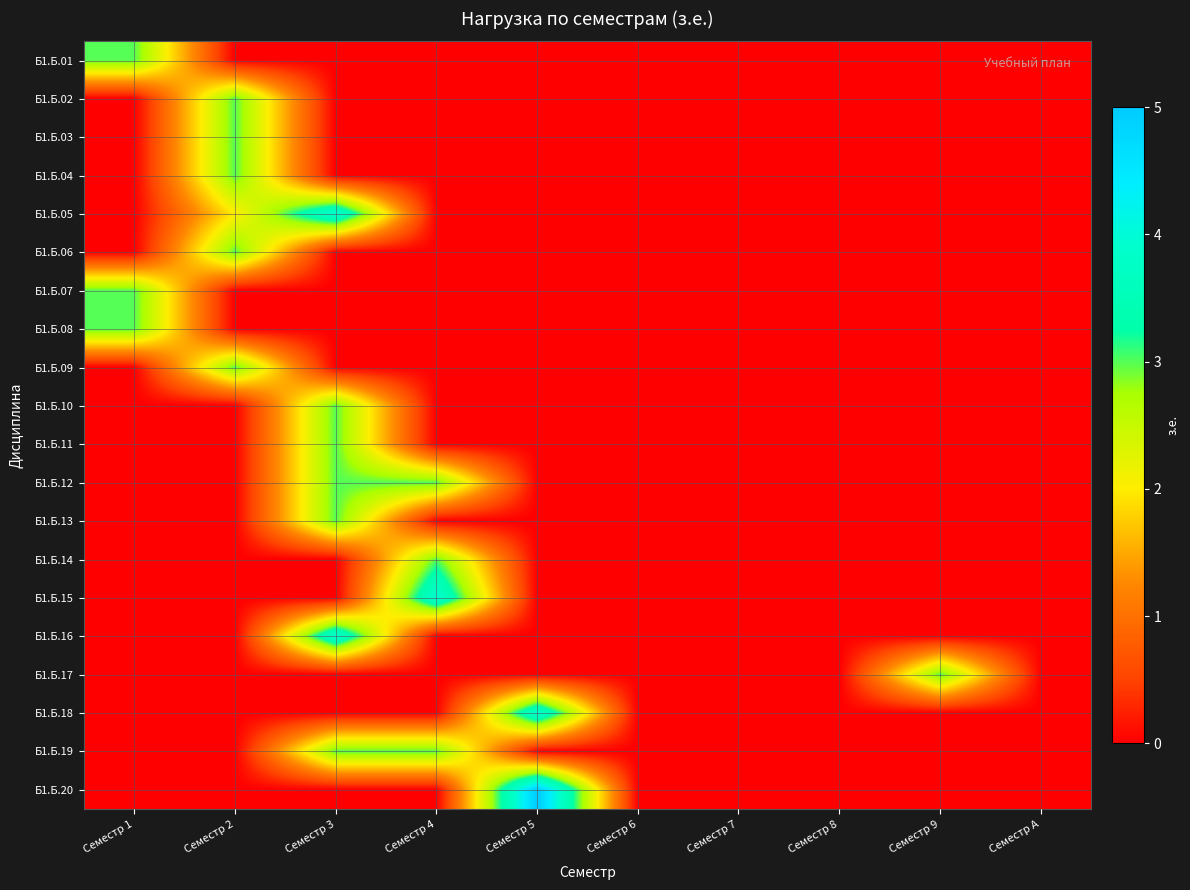

Reading left to right, transcribe all the data shown in this chart.

Б1.Б.01: Семестр 1=3	Семестр 2=0	Семестр 3=0	Семестр 4=0	Семестр 5=0	Семестр 6=0	Семестр 7=0	Семестр 8=0	Семестр 9=0	Семестр A=0
Б1.Б.02: Семестр 1=0	Семестр 2=3	Семестр 3=0	Семестр 4=0	Семестр 5=0	Семестр 6=0	Семестр 7=0	Семестр 8=0	Семестр 9=0	Семестр A=0
Б1.Б.03: Семестр 1=0	Семестр 2=3	Семестр 3=0	Семестр 4=0	Семестр 5=0	Семестр 6=0	Семестр 7=0	Семестр 8=0	Семестр 9=0	Семестр A=0
Б1.Б.04: Семестр 1=0	Семестр 2=3	Семестр 3=0	Семестр 4=0	Семестр 5=0	Семестр 6=0	Семестр 7=0	Семестр 8=0	Семестр 9=0	Семестр A=0
Б1.Б.05: Семестр 1=0	Семестр 2=2	Семестр 3=4	Семестр 4=0	Семестр 5=0	Семестр 6=0	Семестр 7=0	Семестр 8=0	Семестр 9=0	Семестр A=0
Б1.Б.06: Семестр 1=0	Семестр 2=3	Семестр 3=0	Семестр 4=0	Семестр 5=0	Семестр 6=0	Семестр 7=0	Семестр 8=0	Семестр 9=0	Семестр A=0
Б1.Б.07: Семестр 1=3	Семестр 2=0	Семестр 3=0	Семестр 4=0	Семестр 5=0	Семестр 6=0	Семестр 7=0	Семестр 8=0	Семестр 9=0	Семестр A=0
Б1.Б.08: Семестр 1=3	Семестр 2=0	Семестр 3=0	Семестр 4=0	Семестр 5=0	Семестр 6=0	Семестр 7=0	Семестр 8=0	Семестр 9=0	Семестр A=0
Б1.Б.09: Семестр 1=0	Семестр 2=3	Семестр 3=0	Семестр 4=0	Семестр 5=0	Семестр 6=0	Семестр 7=0	Семестр 8=0	Семестр 9=0	Семестр A=0
Б1.Б.10: Семестр 1=0	Семестр 2=0	Семестр 3=3	Семестр 4=0	Семестр 5=0	Семестр 6=0	Семестр 7=0	Семестр 8=0	Семестр 9=0	Семестр A=0
Б1.Б.11: Семестр 1=0	Семестр 2=0	Семестр 3=3	Семестр 4=0	Семестр 5=0	Семестр 6=0	Семестр 7=0	Семестр 8=0	Семестр 9=0	Семестр A=0
Б1.Б.12: Семестр 1=0	Семестр 2=0	Семестр 3=3	Семестр 4=3	Семестр 5=0	Семестр 6=0	Семестр 7=0	Семестр 8=0	Семестр 9=0	Семестр A=0
Б1.Б.13: Семестр 1=0	Семестр 2=0	Семестр 3=3	Семестр 4=0	Семестр 5=0	Семестр 6=0	Семестр 7=0	Семестр 8=0	Семестр 9=0	Семестр A=0
Б1.Б.14: Семестр 1=0	Семестр 2=0	Семестр 3=0	Семестр 4=3	Семестр 5=0	Семестр 6=0	Семестр 7=0	Семестр 8=0	Семестр 9=0	Семестр A=0
Б1.Б.15: Семестр 1=0	Семестр 2=0	Семестр 3=0	Семестр 4=4	Семестр 5=0	Семестр 6=0	Семестр 7=0	Семестр 8=0	Семестр 9=0	Семестр A=0
Б1.Б.16: Семестр 1=0	Семестр 2=0	Семестр 3=4	Семестр 4=0	Семестр 5=0	Семестр 6=0	Семестр 7=0	Семестр 8=0	Семестр 9=0	Семестр A=0
Б1.Б.17: Семестр 1=0	Семестр 2=0	Семестр 3=0	Семестр 4=0	Семестр 5=0	Семестр 6=0	Семестр 7=0	Семестр 8=0	Семестр 9=3	Семестр A=0
Б1.Б.18: Семестр 1=0	Семестр 2=0	Семестр 3=0	Семестр 4=0	Семестр 5=4	Семестр 6=0	Семестр 7=0	Семестр 8=0	Семестр 9=0	Семестр A=0
Б1.Б.19: Семестр 1=0	Семестр 2=0	Семестр 3=3	Семестр 4=3	Семестр 5=0	Семестр 6=0	Семестр 7=0	Семестр 8=0	Семестр 9=0	Семестр A=0
Б1.Б.20: Семестр 1=0	Семестр 2=0	Семестр 3=0	Семестр 4=0	Семестр 5=5	Семестр 6=0	Семестр 7=0	Семестр 8=0	Семестр 9=0	Семестр A=0